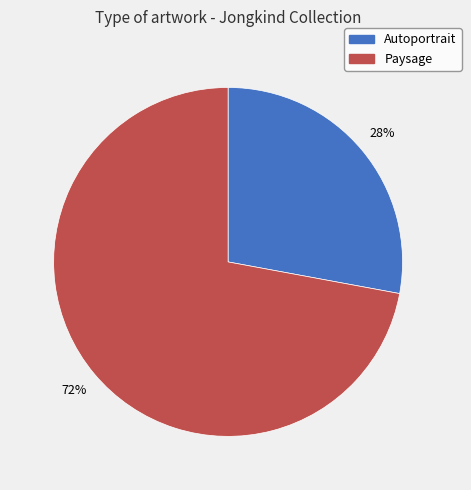

Which slice is the largest?

Paysage